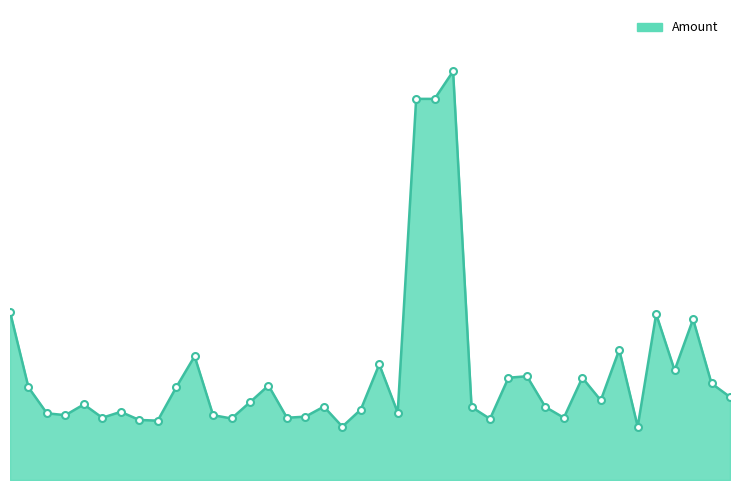

Does the chart display data point markers on the line(s)?

No